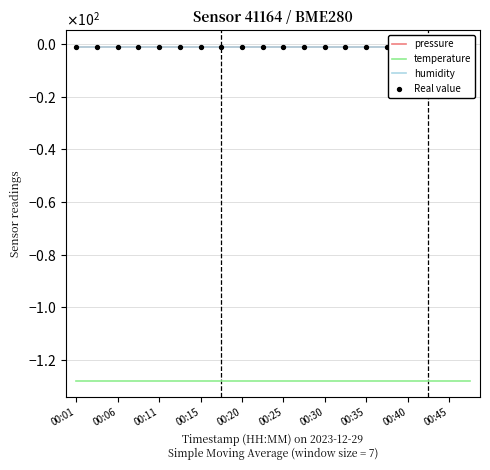

At how many categories does at least one series exceed -122?

20